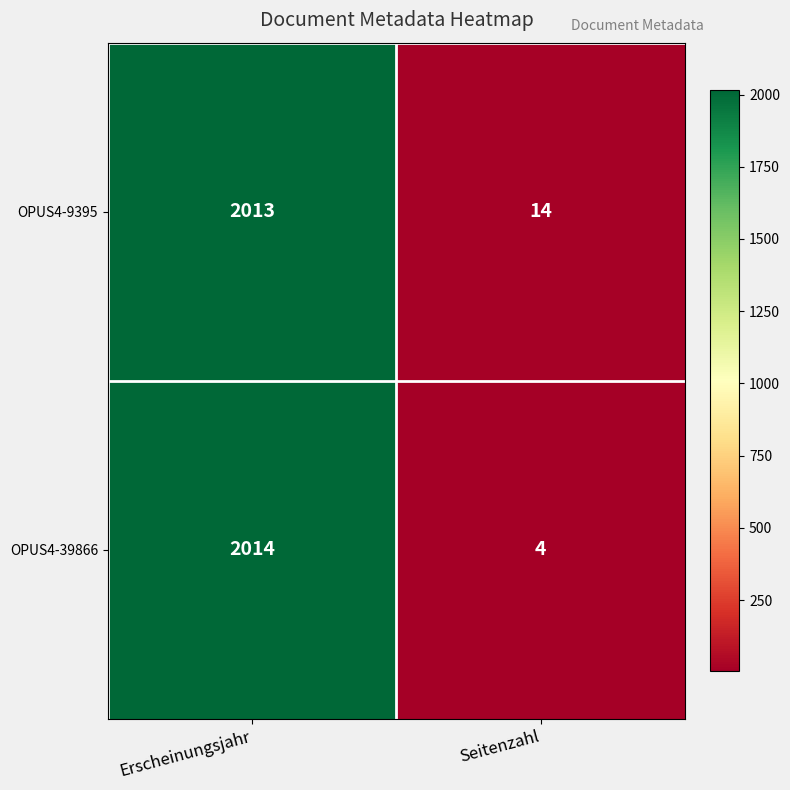

True or false: OPUS4-9395 has a value of 19 at Seitenzahl.

False